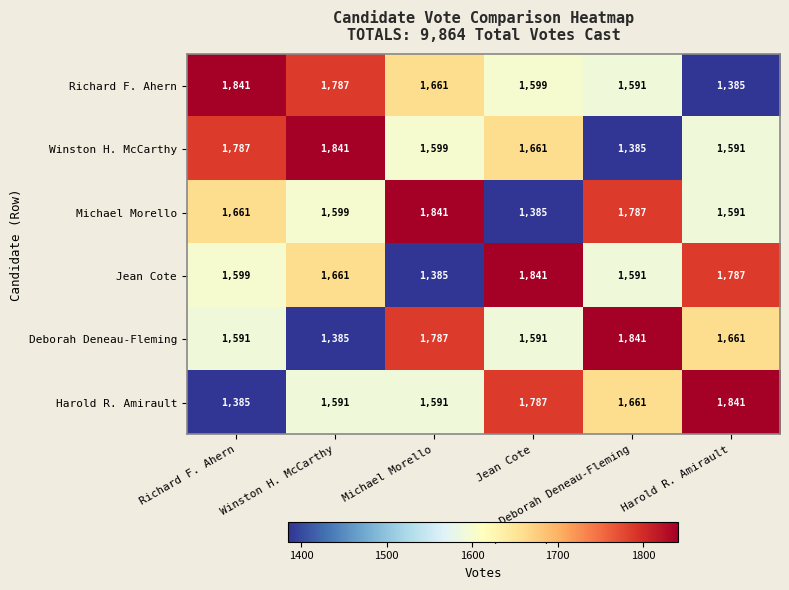

At how many categories does at least one series exceed 1588?

6